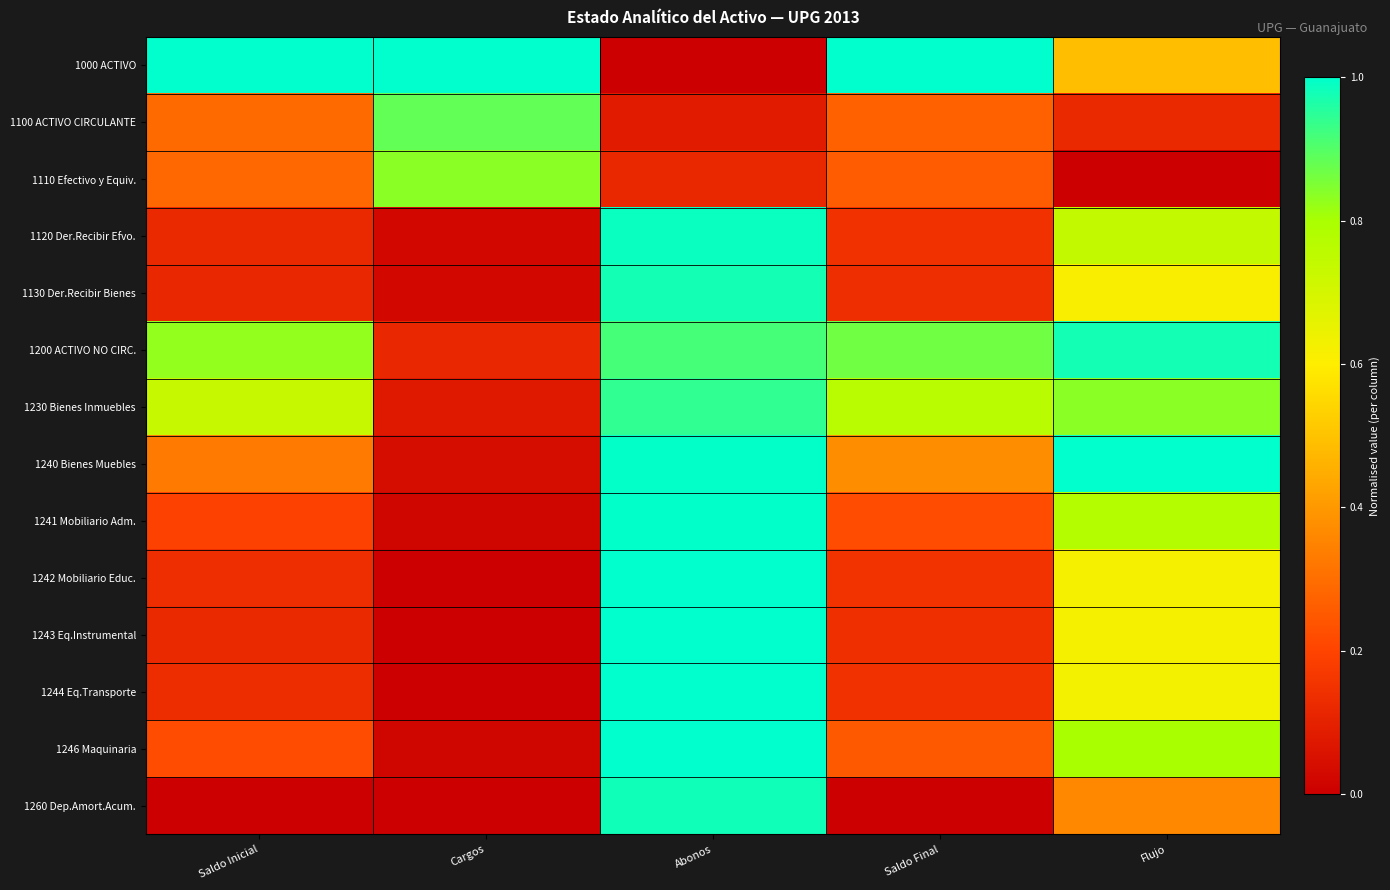

Between Abonos and Saldo Final, which series saw the biggest shift?

1000 ACTIVO